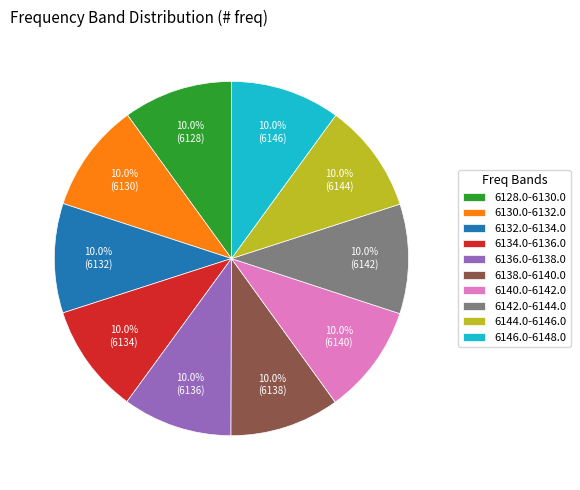

Does any single category account for the majority?

No